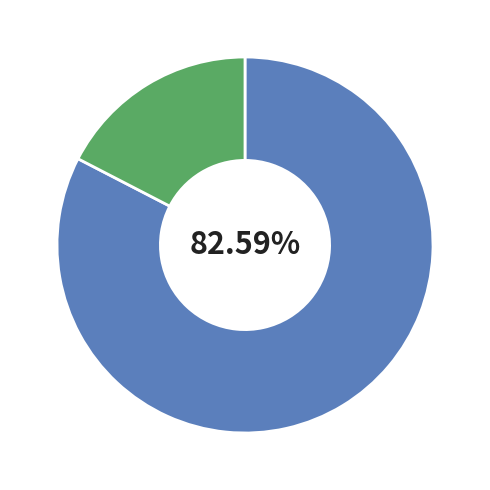

Is there any slice that represents more than half of the pie?

Yes